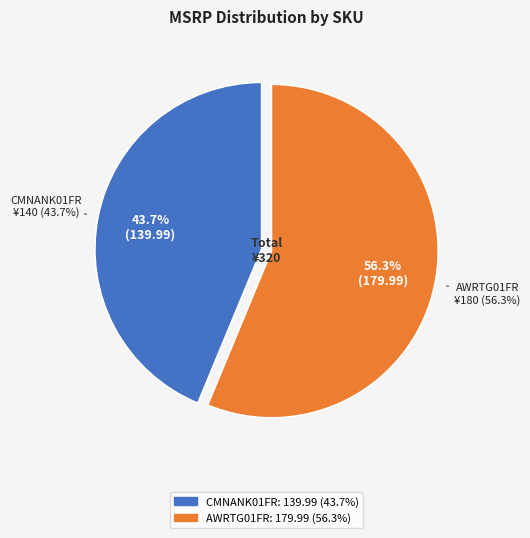

To the nearest percent, what is the difference between the ANKH - LES DIEUX D'EGYPTE (CMNANK01FR) and TAINTED GRAIL - LA CHUTE D'AVALON (AWRTG01FR) slice percentages?

13%